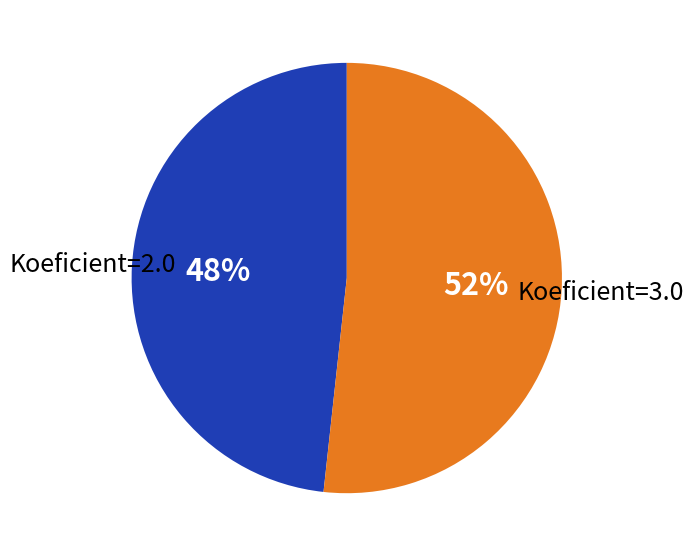

Which has a higher value, Koeficient=2.0 or Koeficient=3.0?

Koeficient=3.0